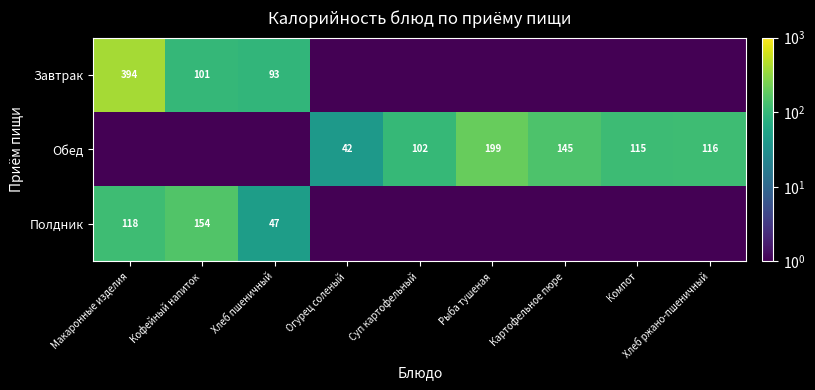

What is the total value across all series at Рыба тушеная?

199.7